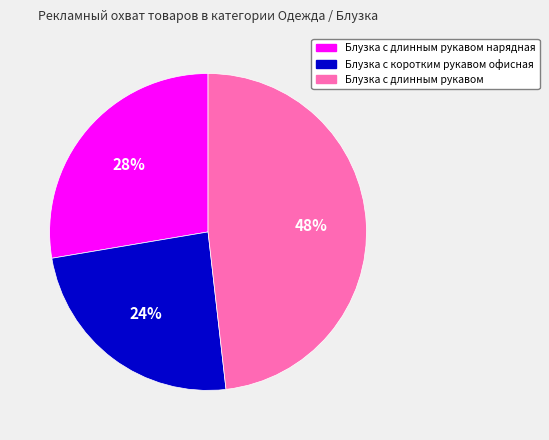

To the nearest percent, what is the difference between the largest and smallest slice percentages?

24%